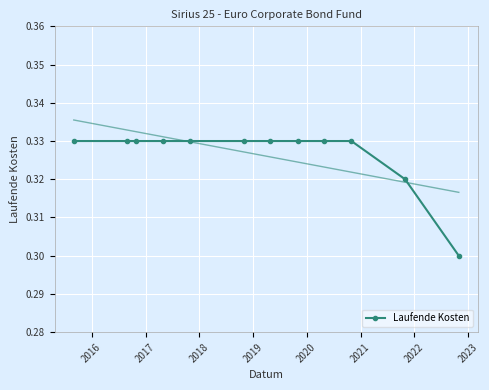

True or false: the data shows 0.5 at 9.

False